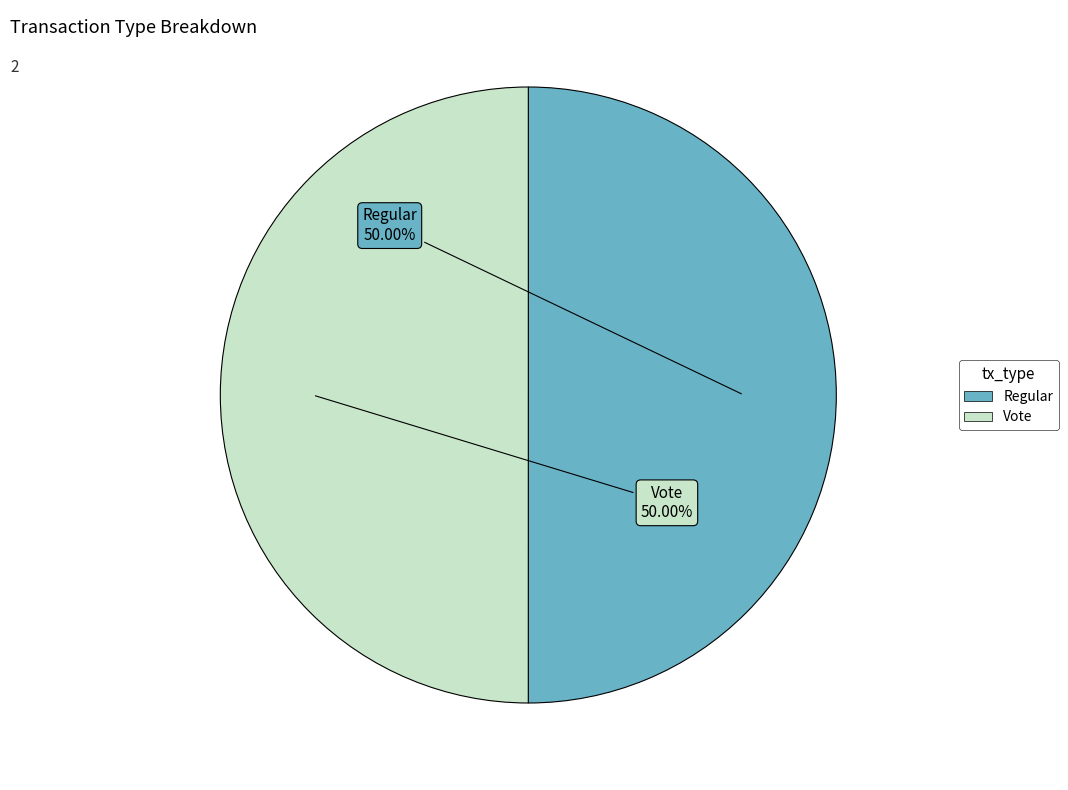

How many segments does this pie chart have?

2